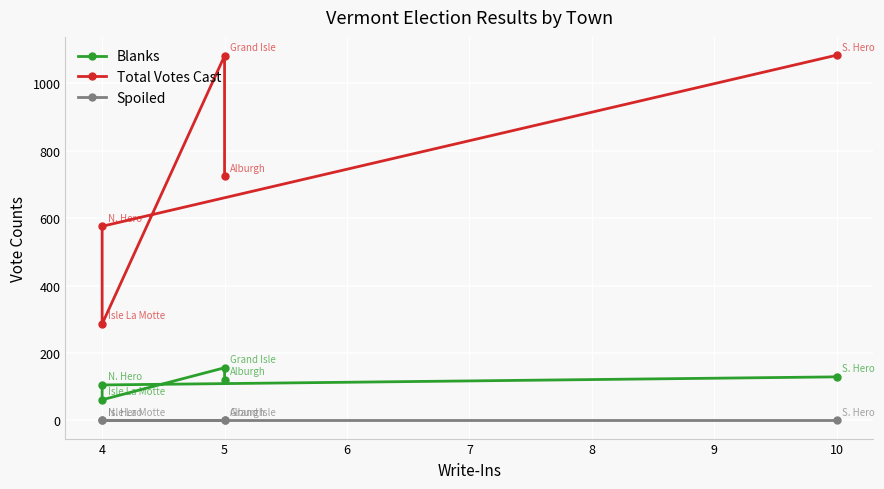

How many data points does each series have?

5